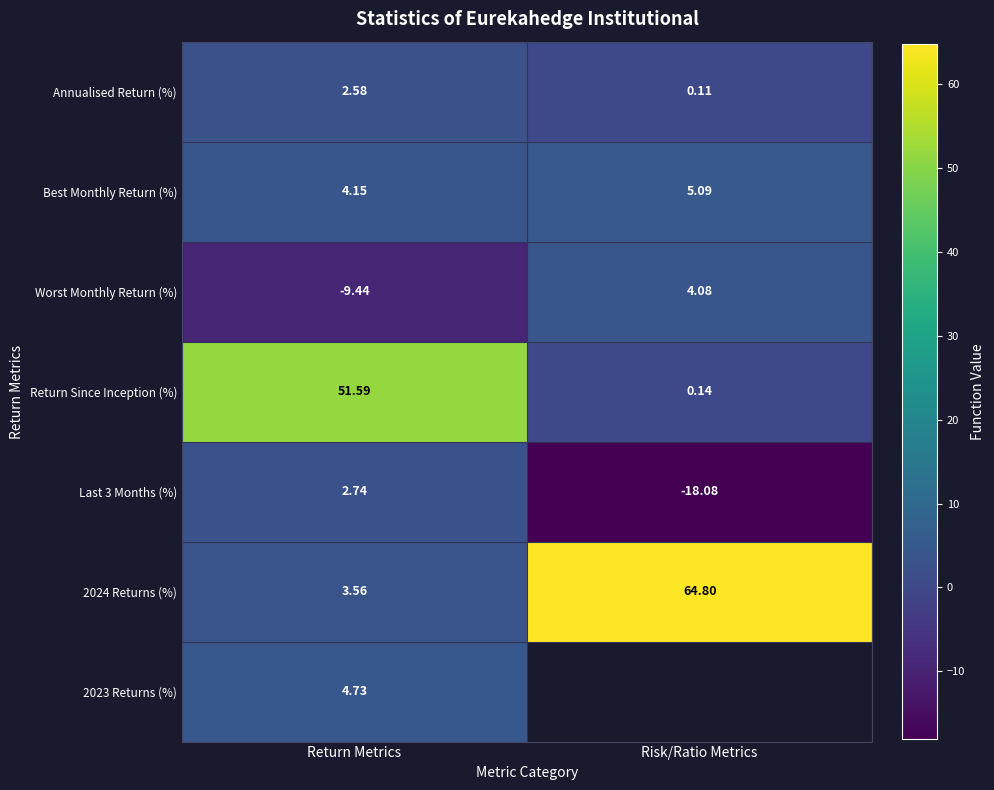

Rank the categories by Return Since Inception (%) value from highest to lowest.

Return Metrics, Risk/Ratio Metrics